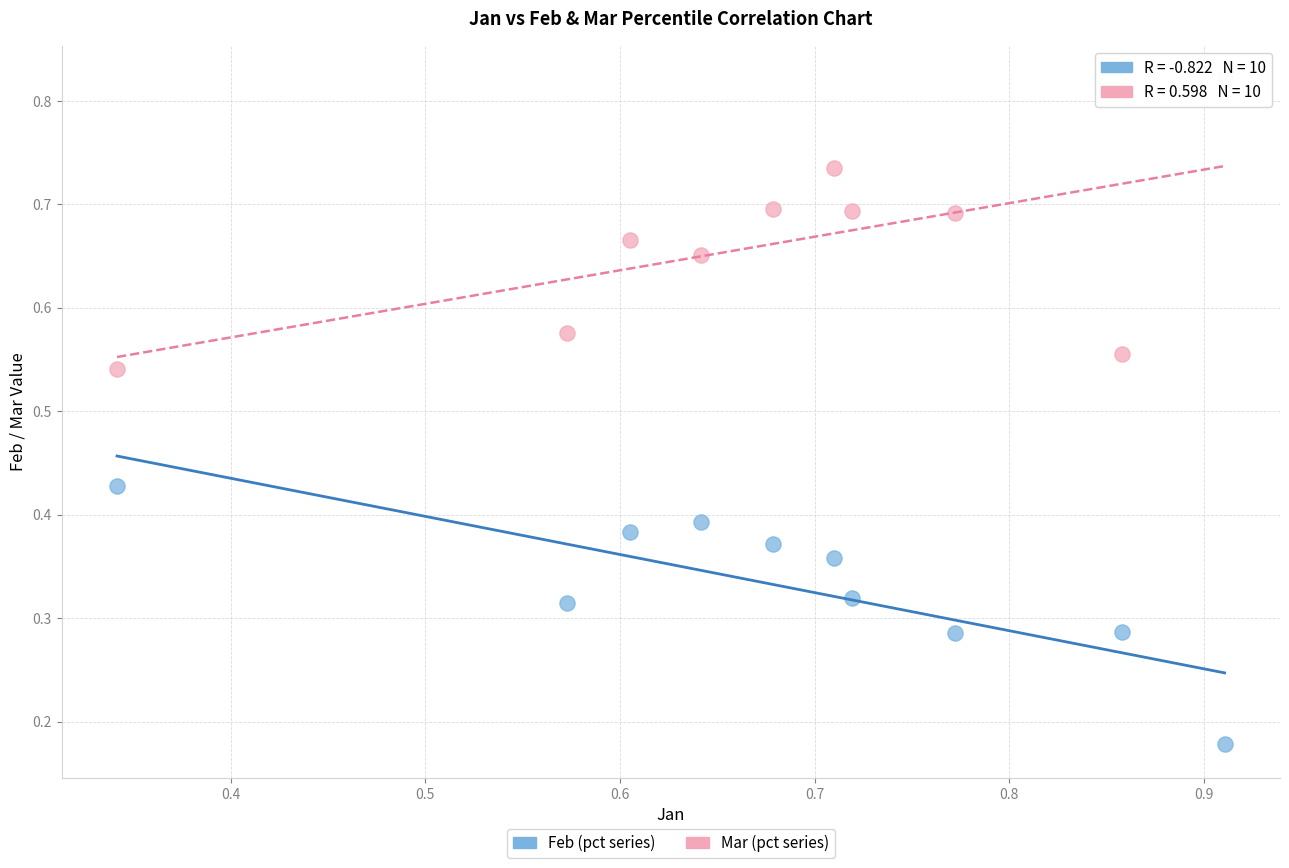

Which series reaches the maximum Y coordinate?

Mar (pct series)